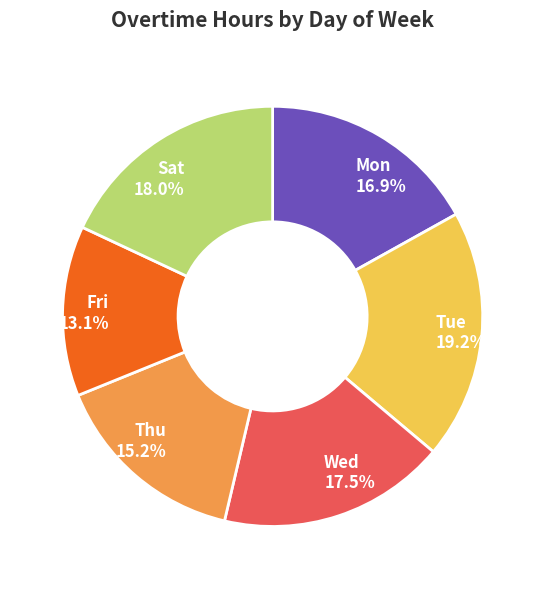

Approximately how many times larger is the value at Sat compared to Thu?

1.2